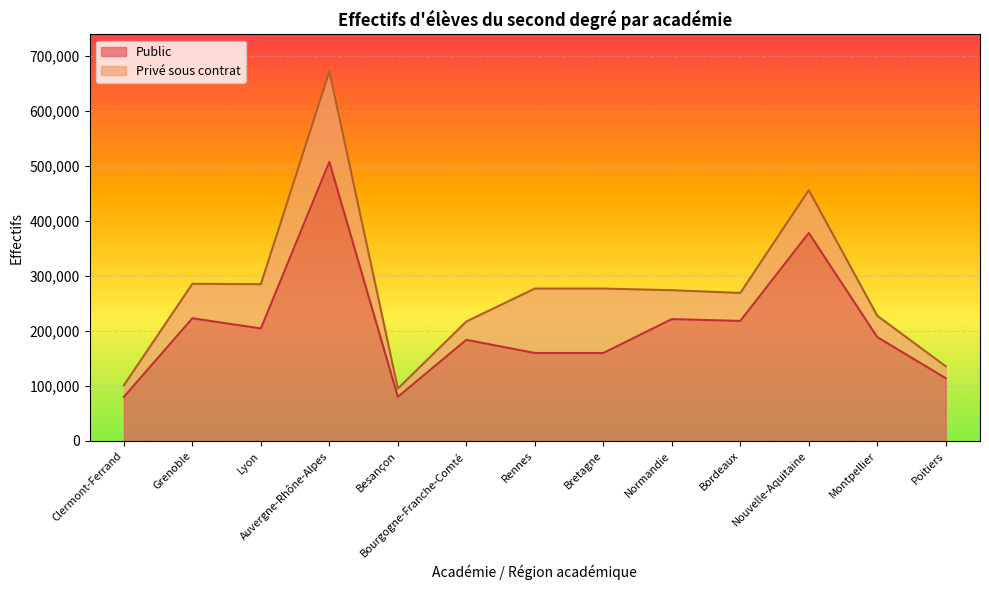

What is the difference between the maximum and minimum values?

427756